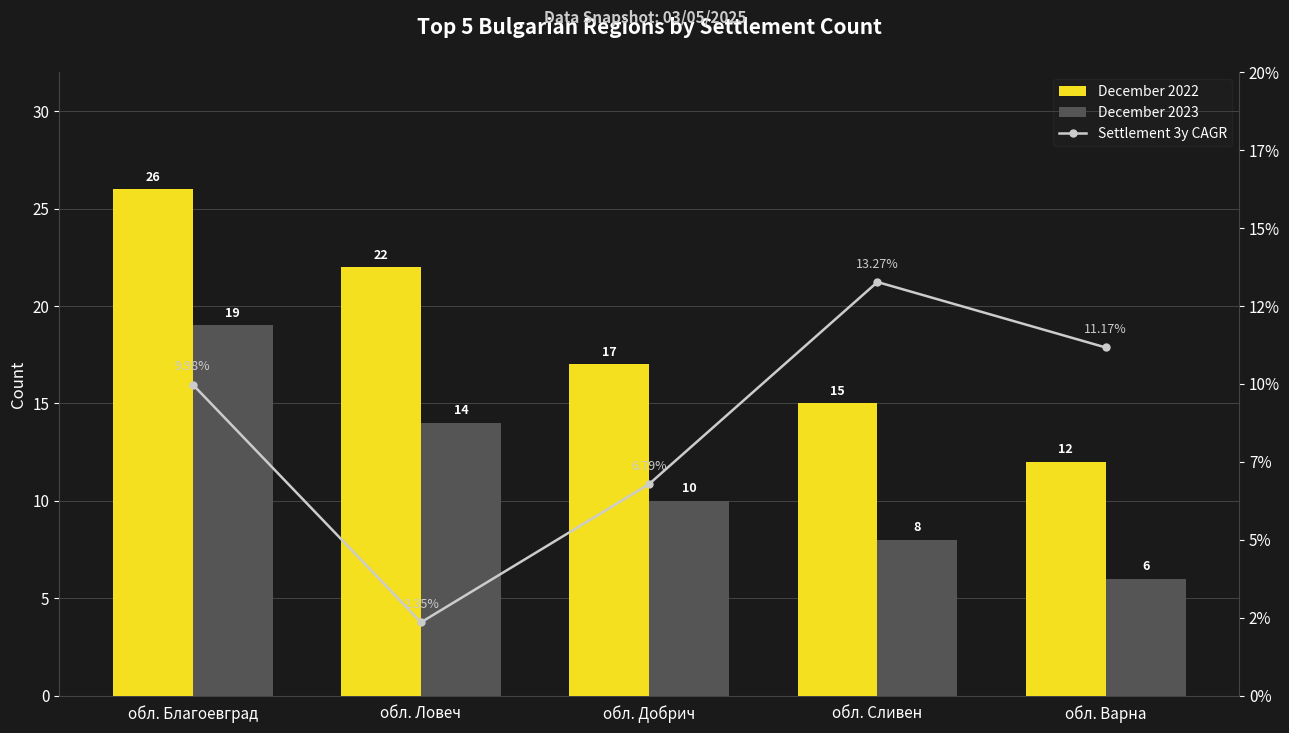

Which series has the largest total across all categories?

December 2022